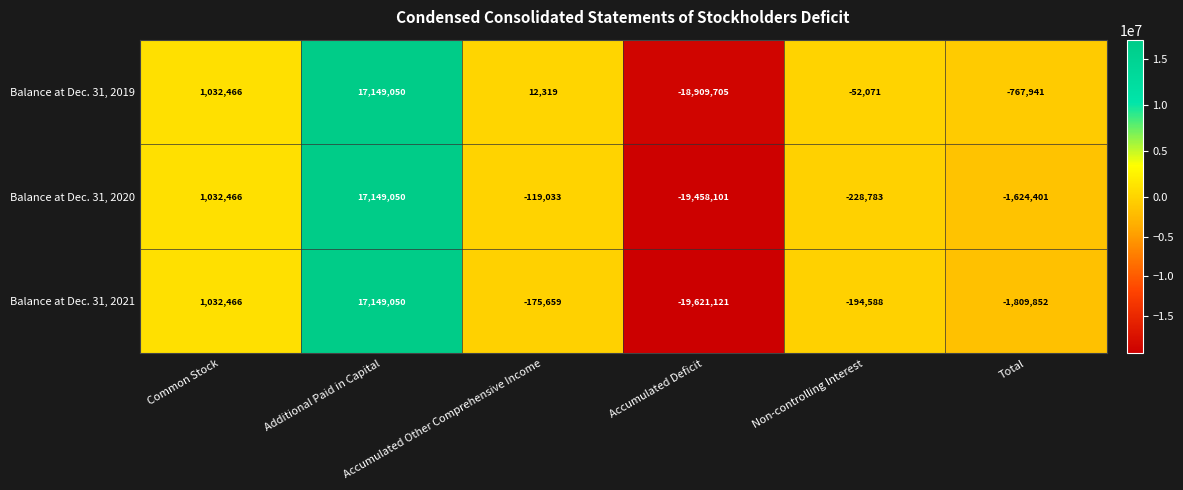

At how many categories does at least one series exceed 5900846?

1